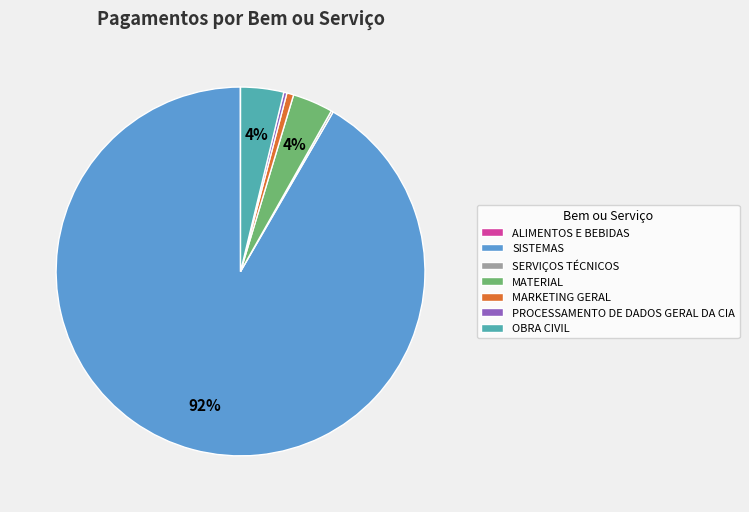

To the nearest percent, what is the difference between the MARKETING GERAL and MATERIAL slice percentages?

3%